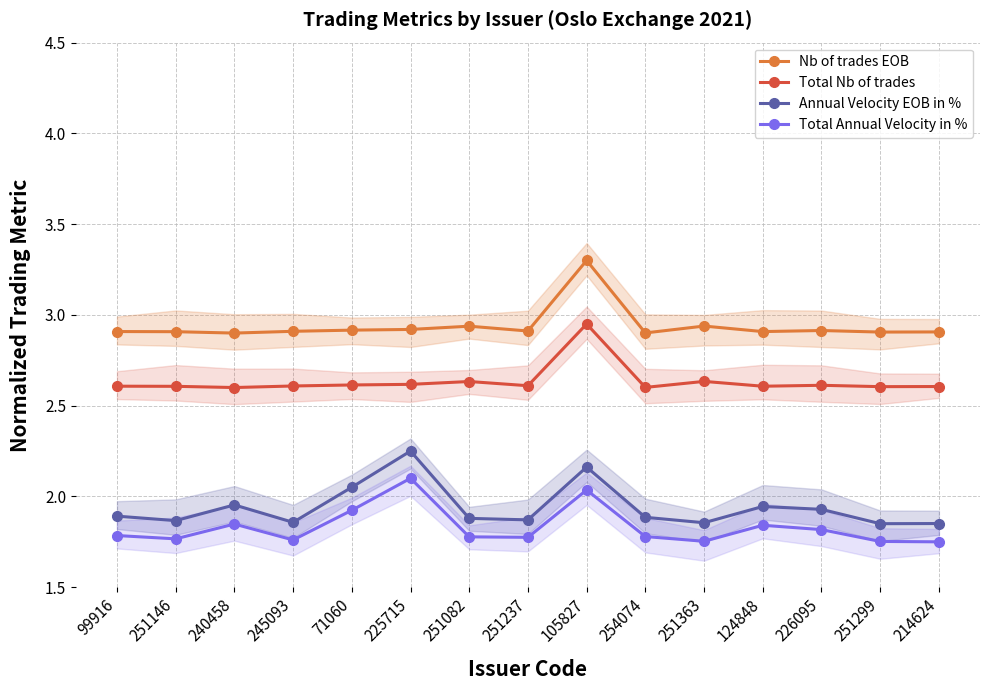

How many Total Nb of trades values are between 2 and 3?

15